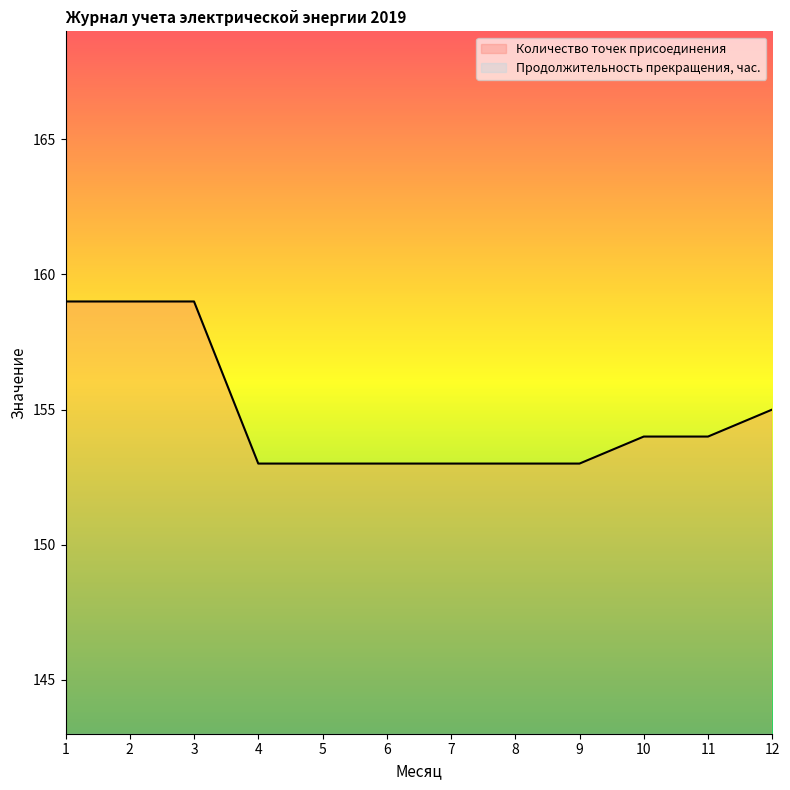

True or false: the data has more than 0 interior local peaks.

False